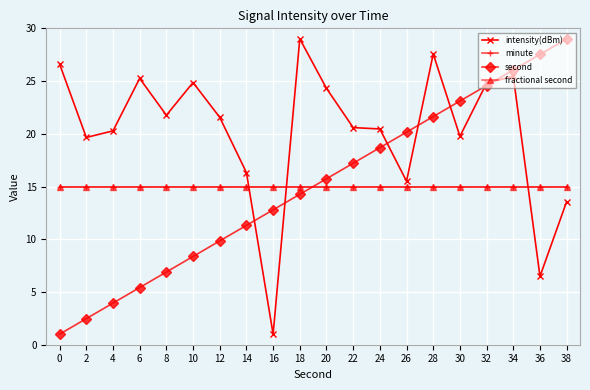

The value of minute at 36 is 19.8. True or false?

False